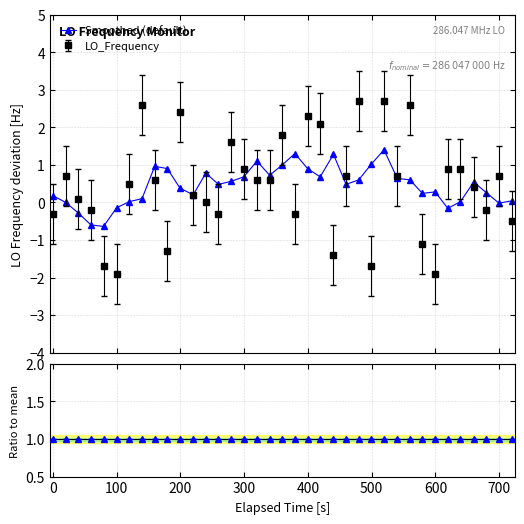

What is the minimum value for Smoothed (default)?

-0.6